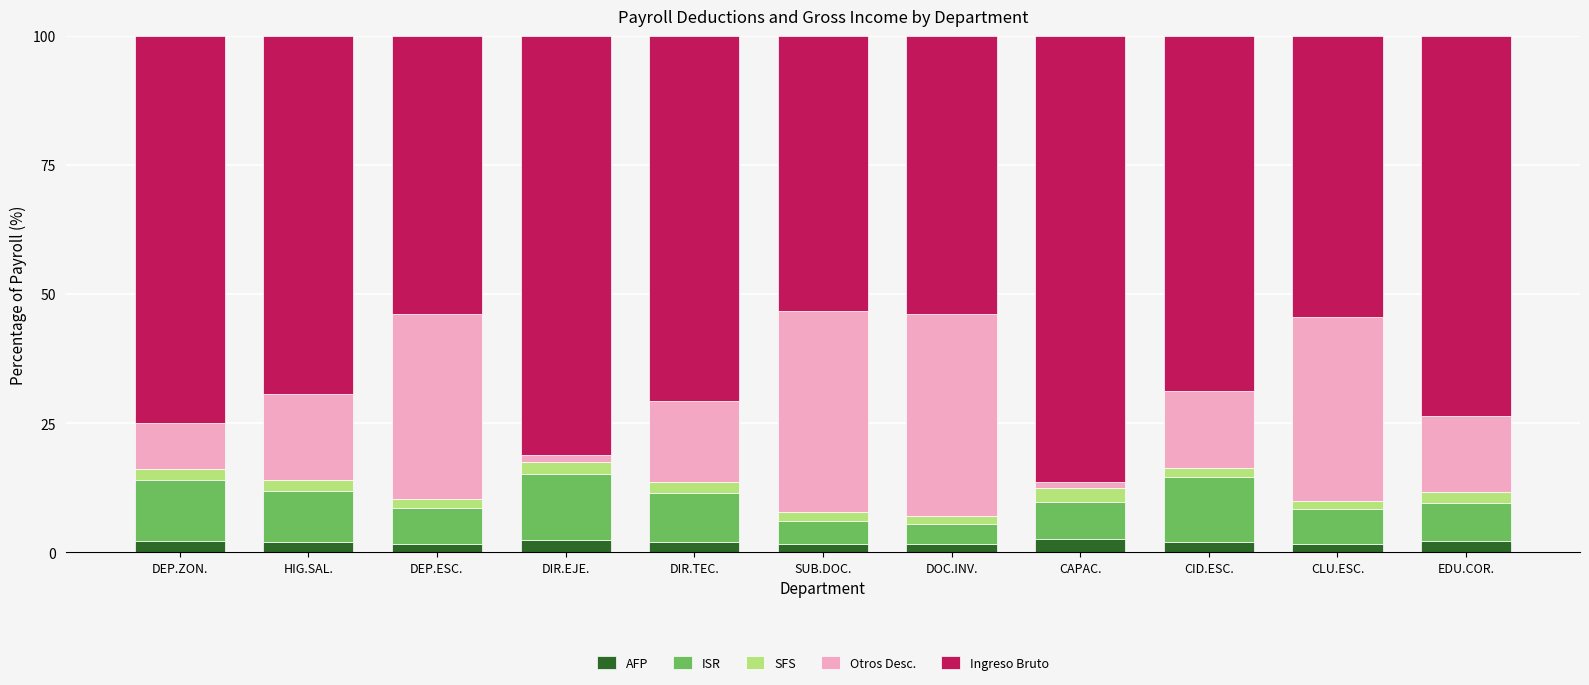

What is the total value across all series at DIR.TEC.?

100.0